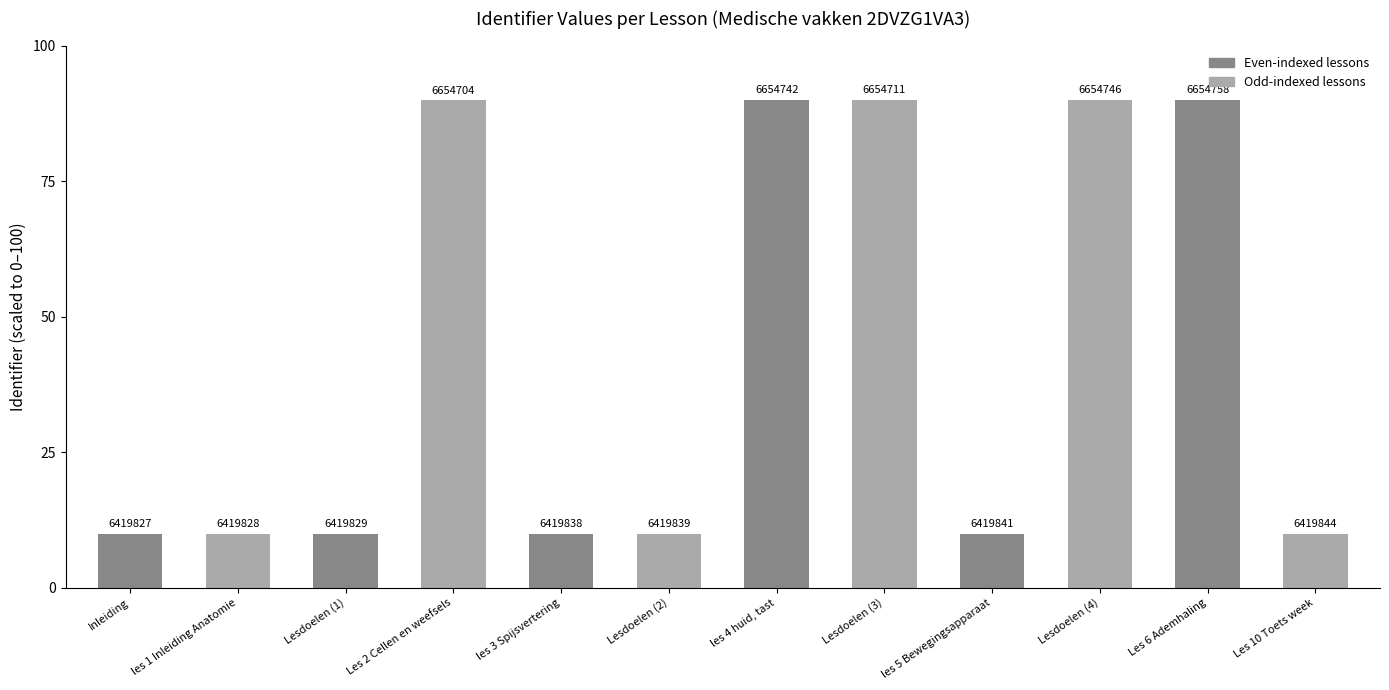

What is the label of the 11th bar from the right?

les 1 Inleiding Anatomie